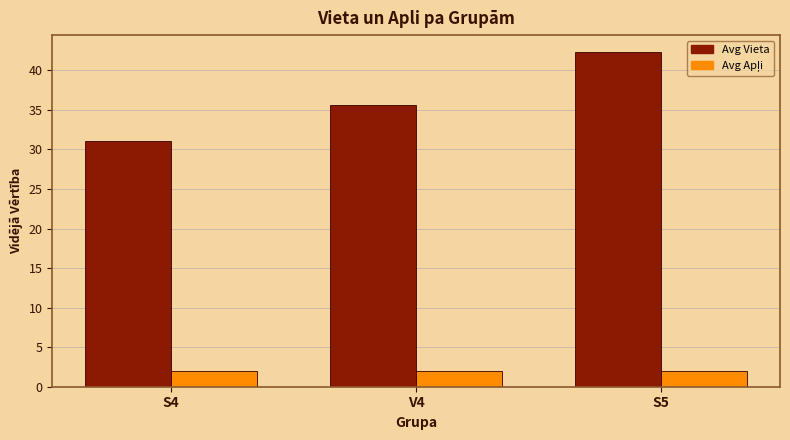

Where does the Avg Vieta series first go above 35?

V4